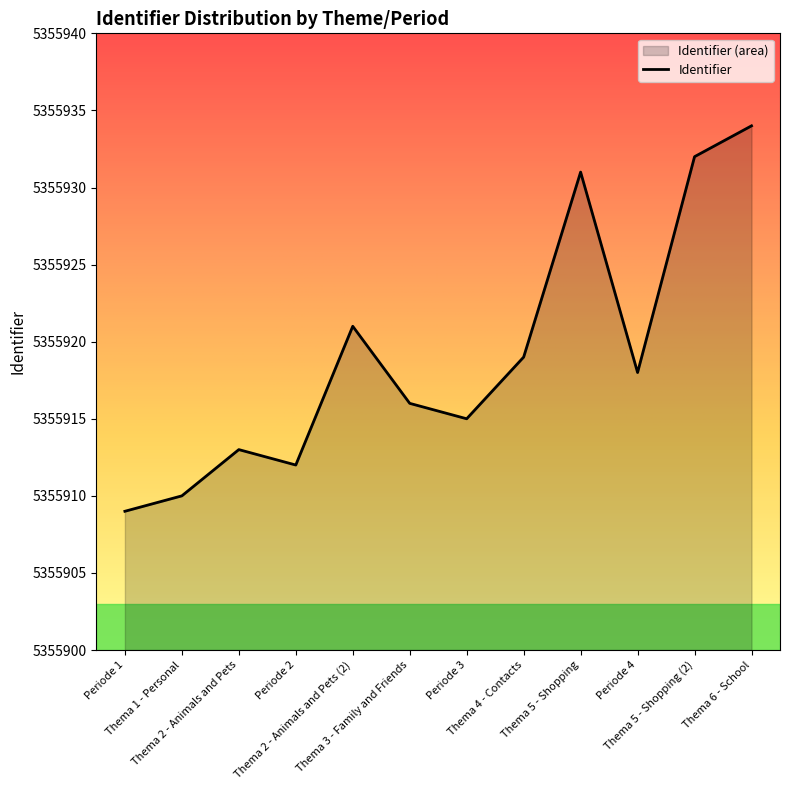

Which category has the lowest value across all series?

Periode 1